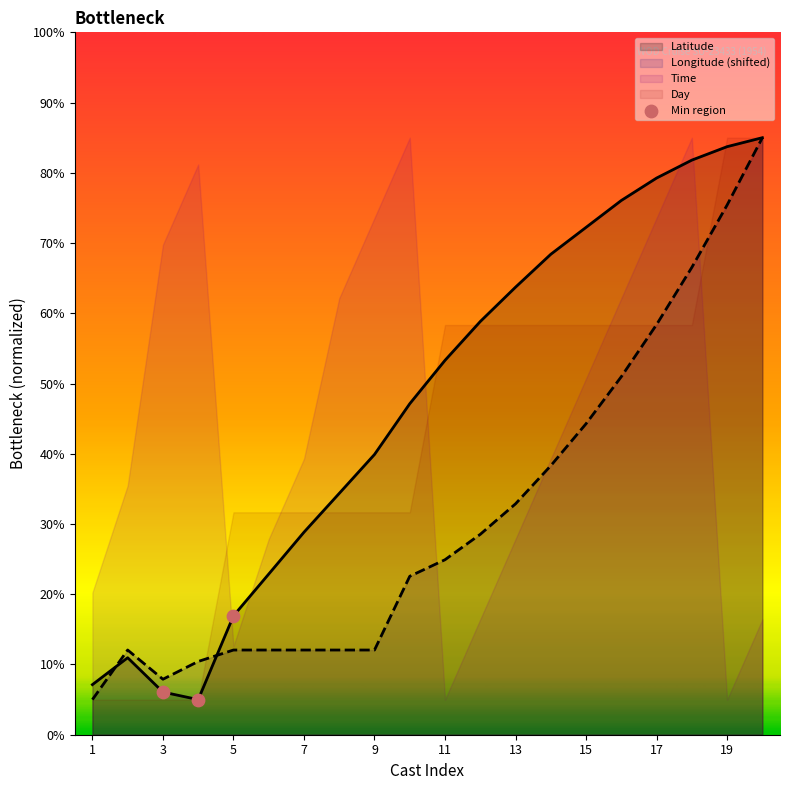

What is the maximum value for Latitude?

85.0